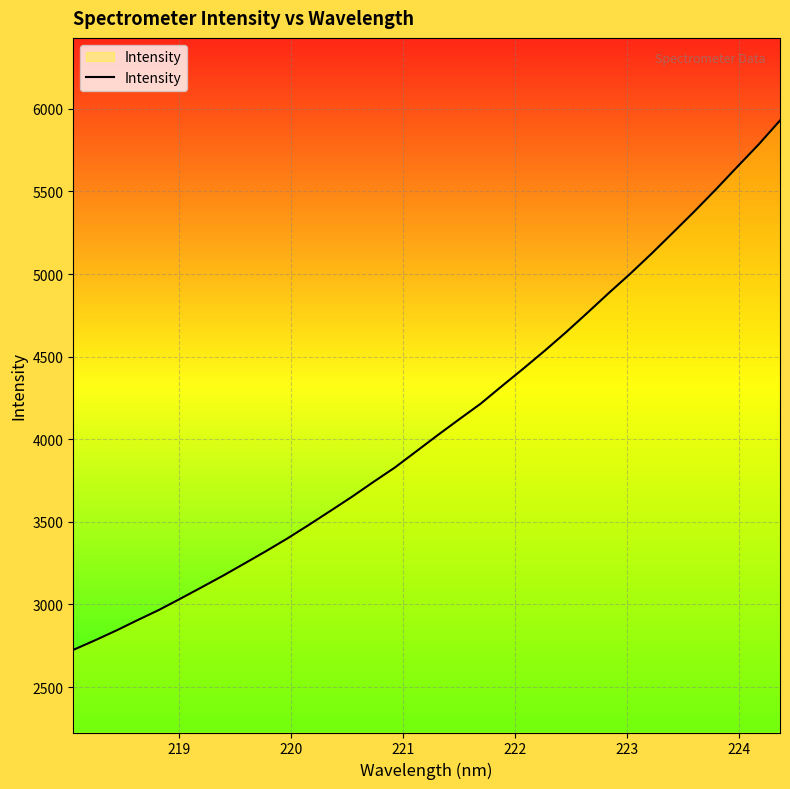

What is the minimum value shown in the chart?

2724.9